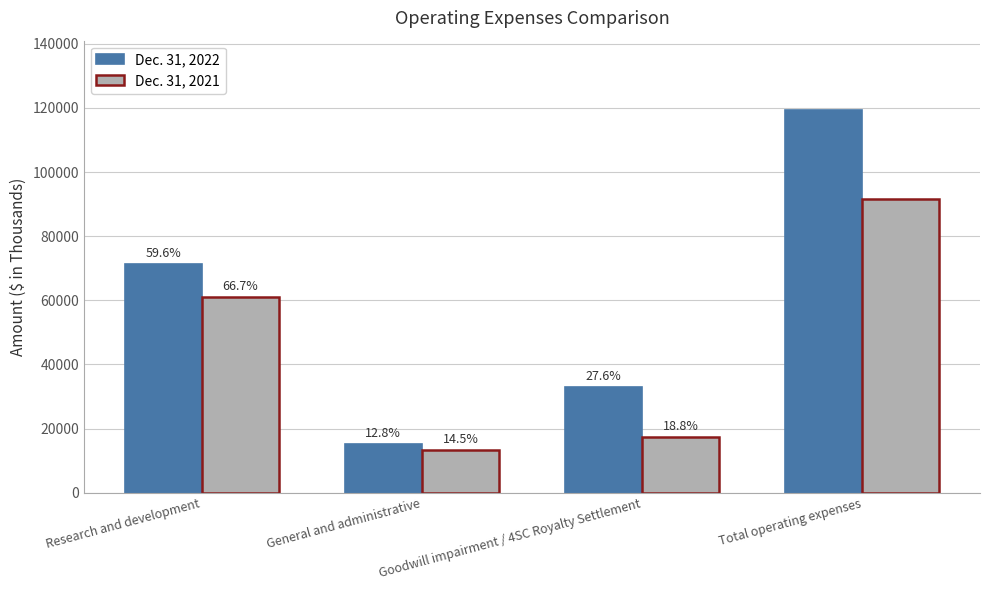

What is the average value of the Dec. 31, 2021 series?

45832